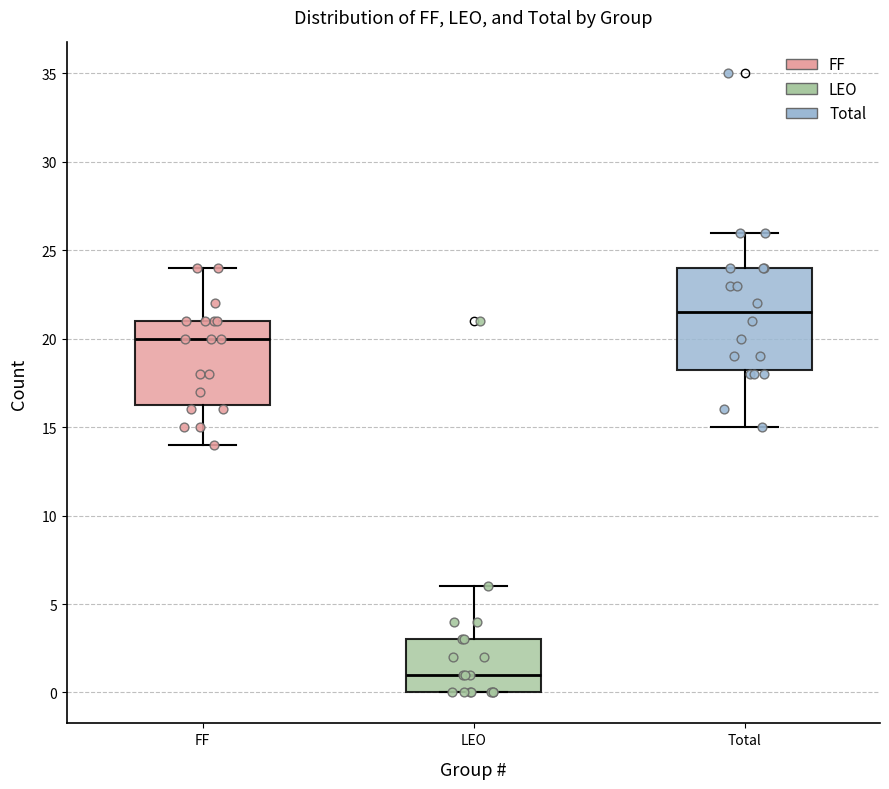

Which box has the highest median line?

Total